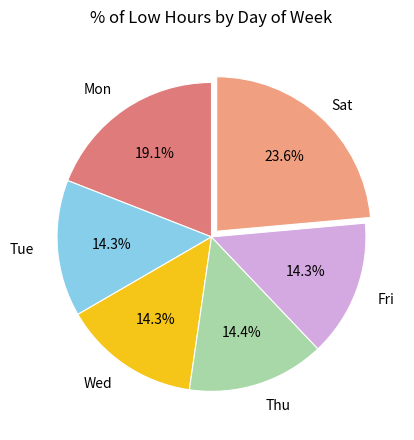

Does any single category account for the majority?

No